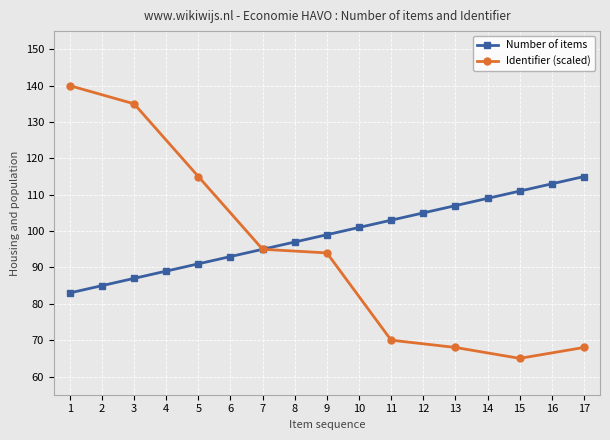

How many data points does each series have?

17